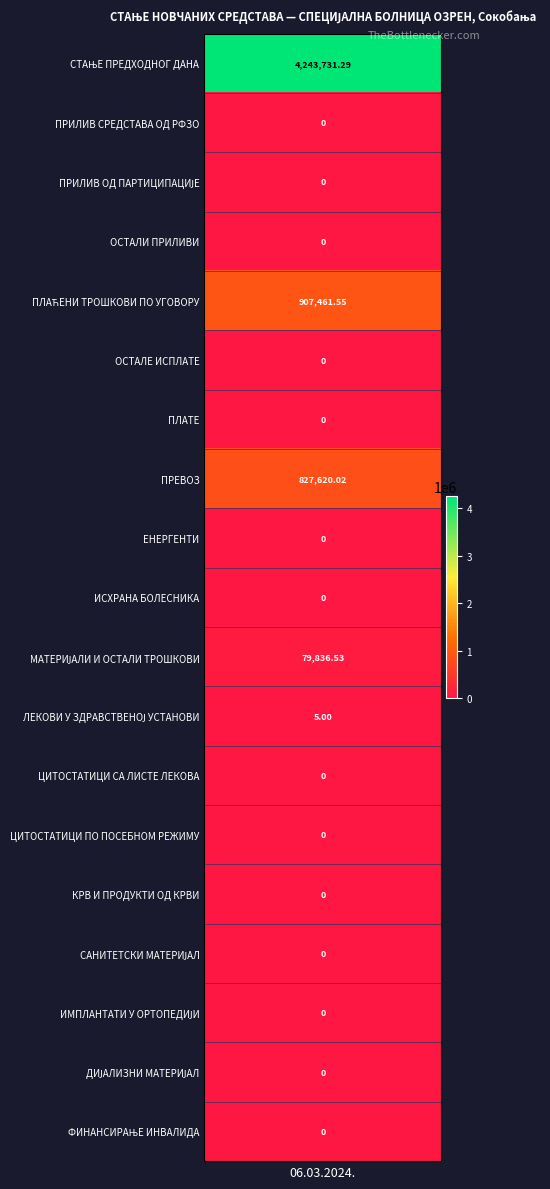

Which has a higher value, СТАЊЕ ПРЕДХОДНОГ ДАНА or МАТЕРИЈАЛИ И ОСТАЛИ ТРОШКОВИ?

СТАЊЕ ПРЕДХОДНОГ ДАНА